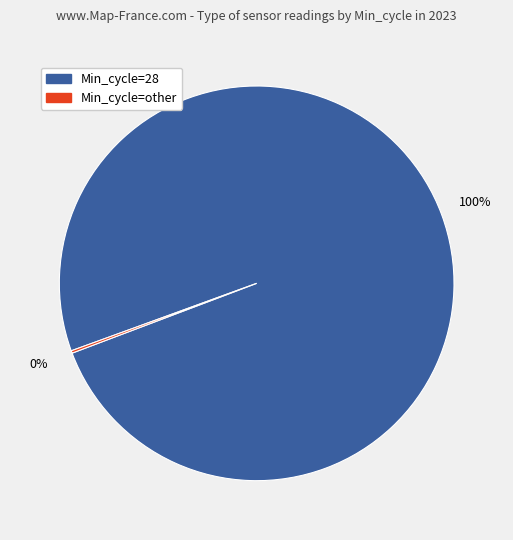

Is there a majority slice in this chart?

Yes